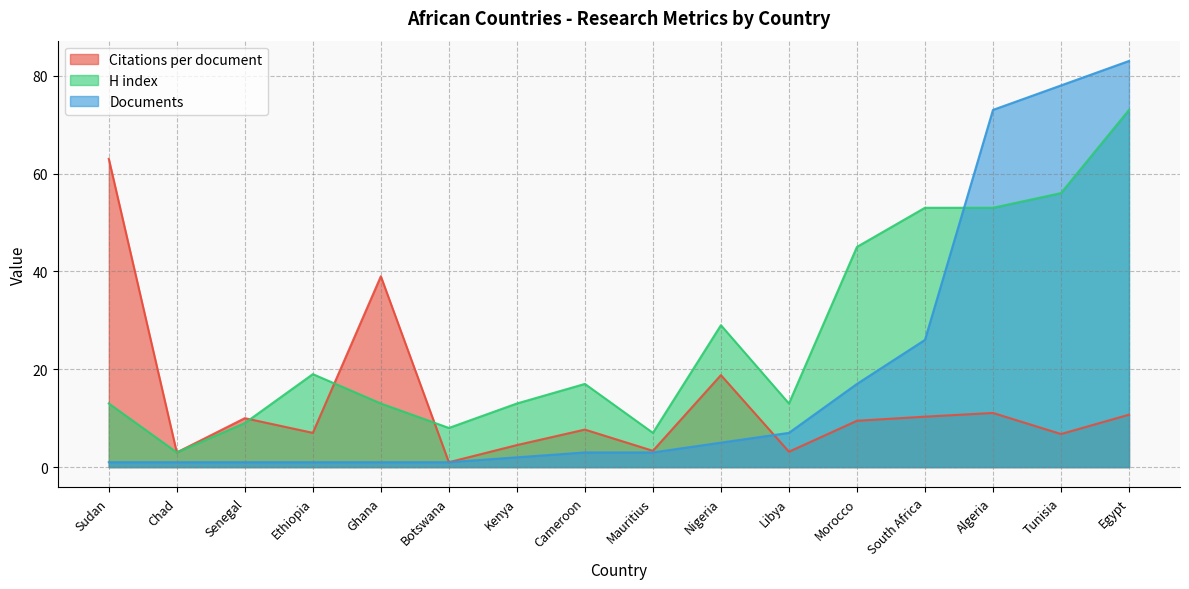

Which category has the lowest value in the H index series?

Chad